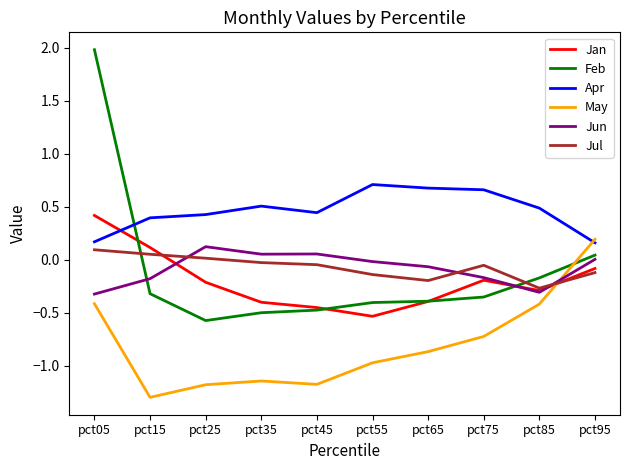

Which series has the largest range (max minus min)?

Feb